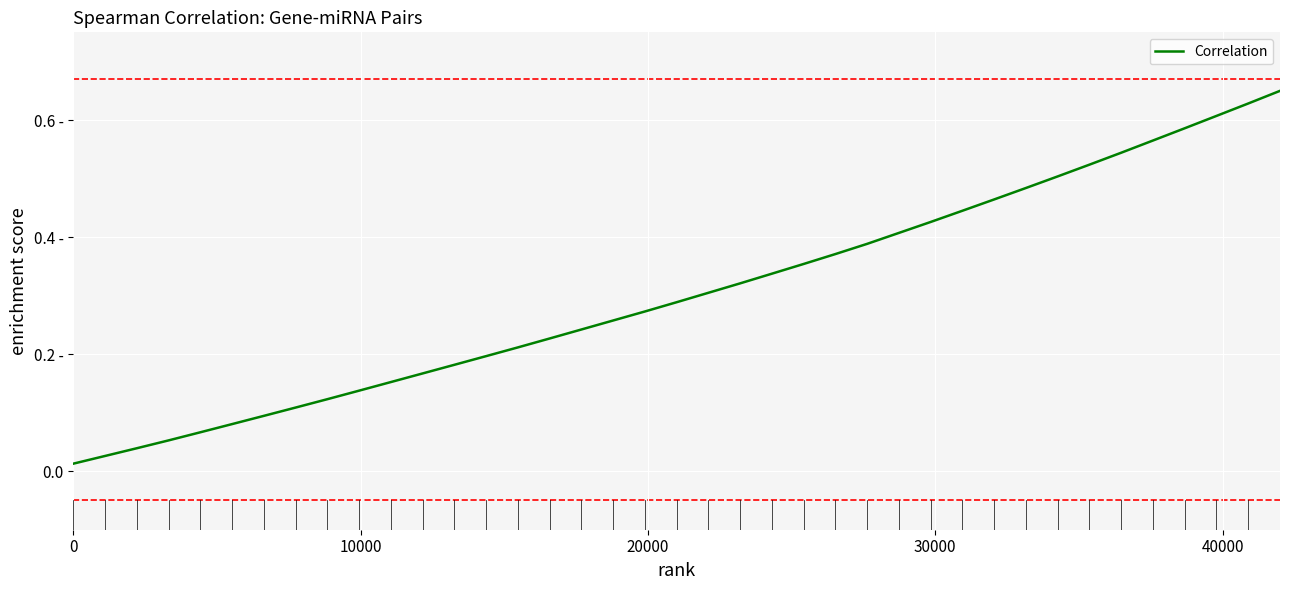

What is the difference between the second highest and second lowest values?

0.6